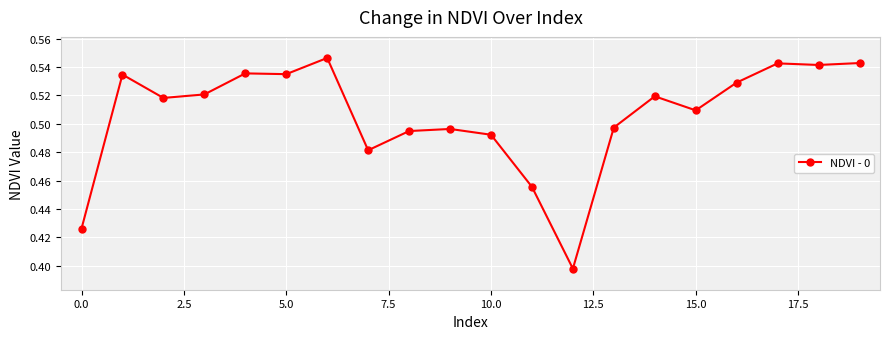

What is the sum of all values?

10.1